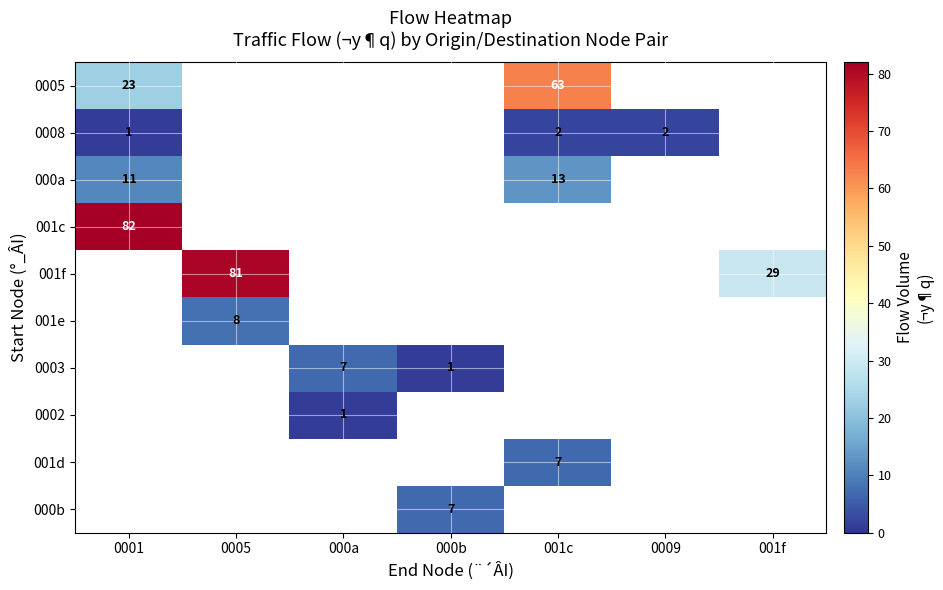

The value of 001e at 0005 is 8. True or false?

True